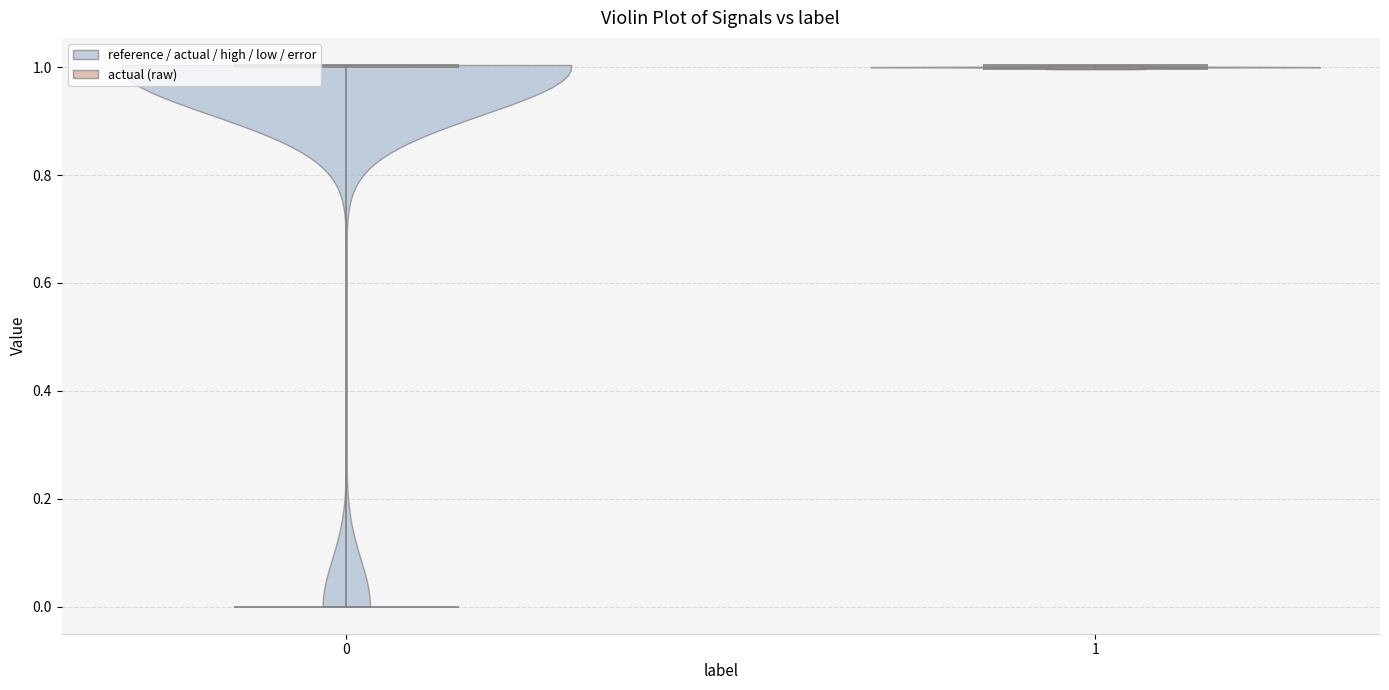

Where does the median line of the violin at x = 1 sit on the y-axis? The values are not printed on the chart, so give them approximately, as read against the axis.

1